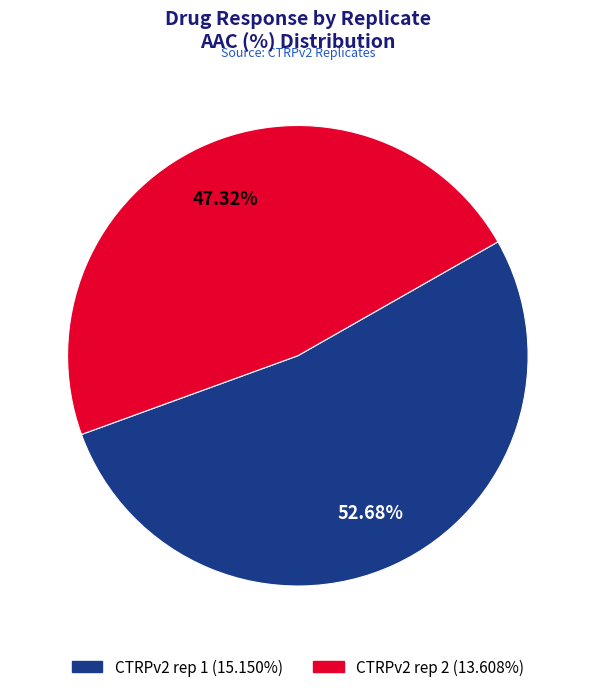

What is the total percentage of CTRPv2 rep 2 and CTRPv2 rep 1?

100.0%